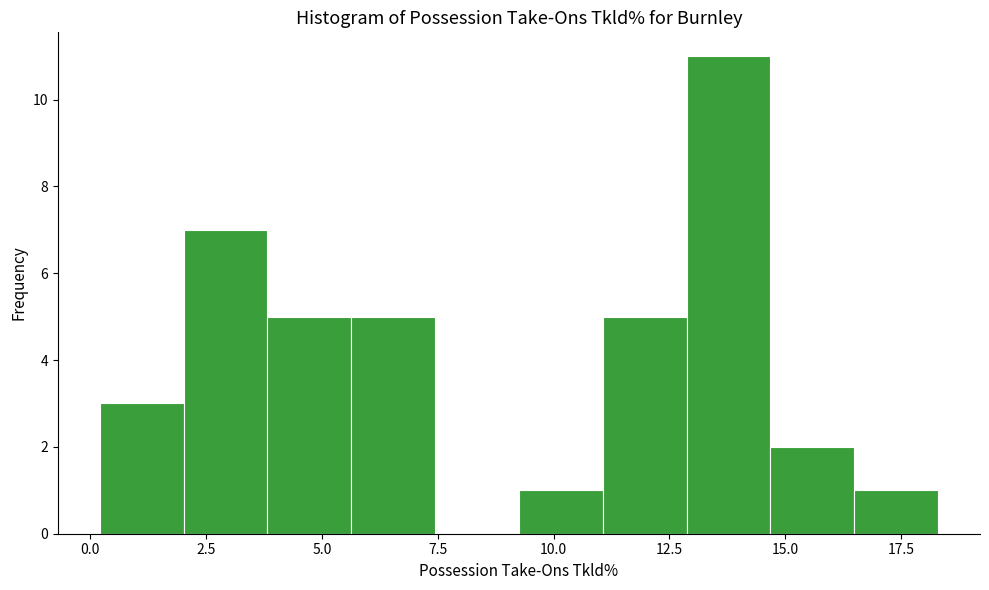

Read against the x-axis, roughly where is the centre of the tallest bar?

14.0